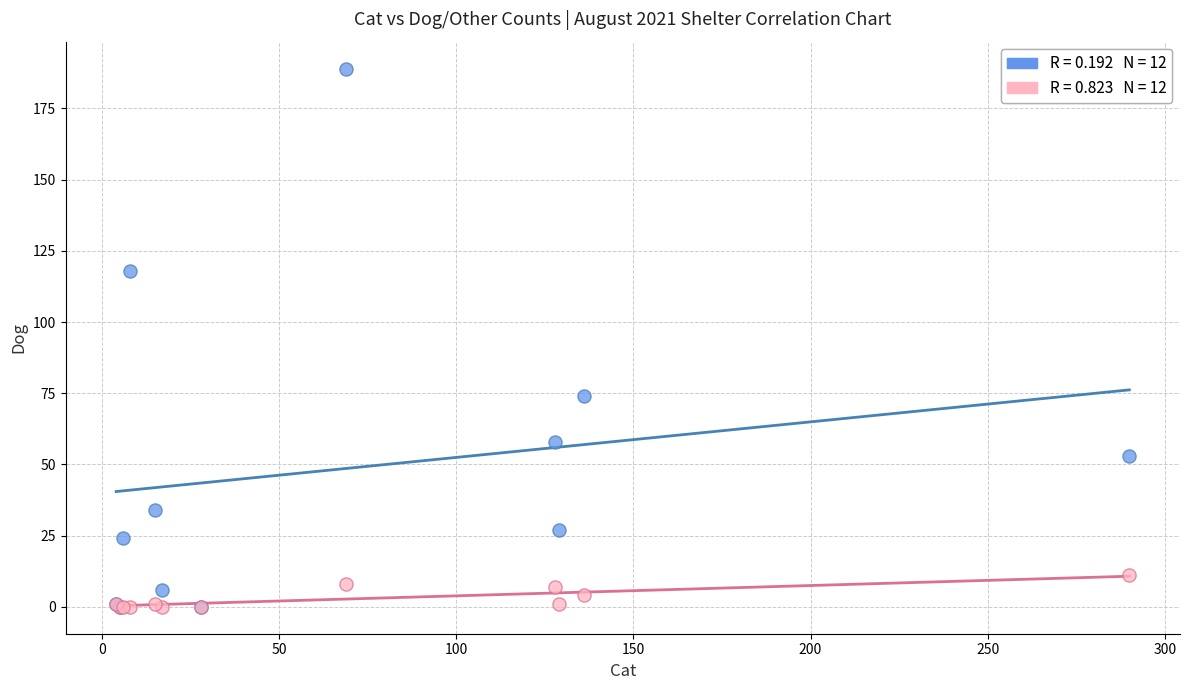

Across all series, what Y value is closest to 94?

74